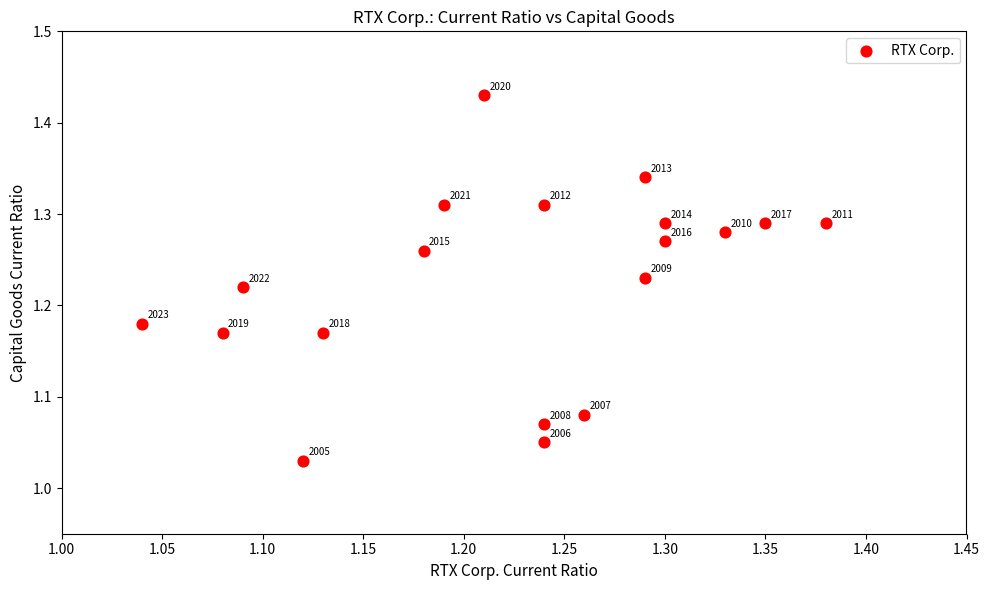

How many points are shown in the scatter plot?

19